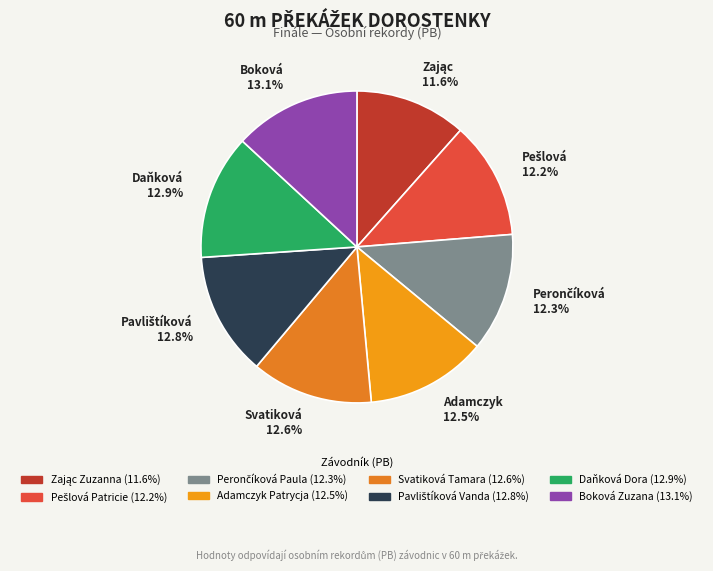

Does any single category account for the majority?

No